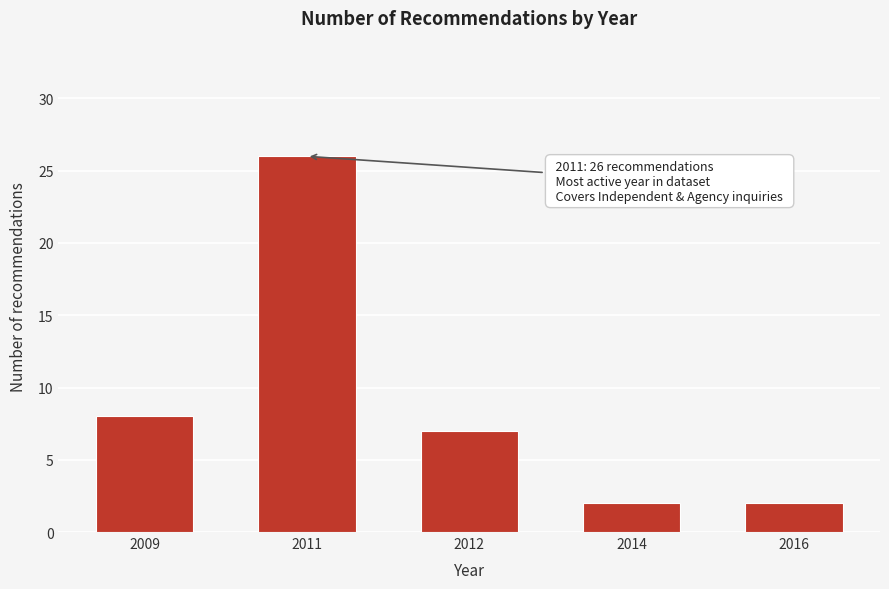

Reading left to right, extract all data points from this chart.

8	26	7	2	2